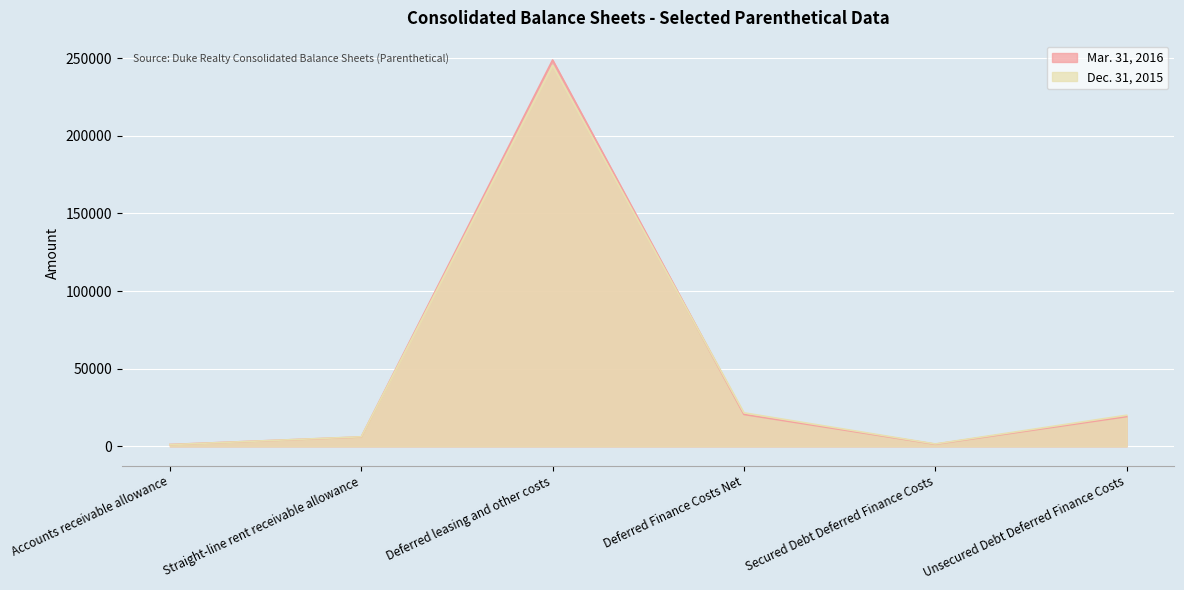

Which has a higher value, Deferred Finance Costs Net or Unsecured Debt Deferred Finance Costs?

Deferred Finance Costs Net